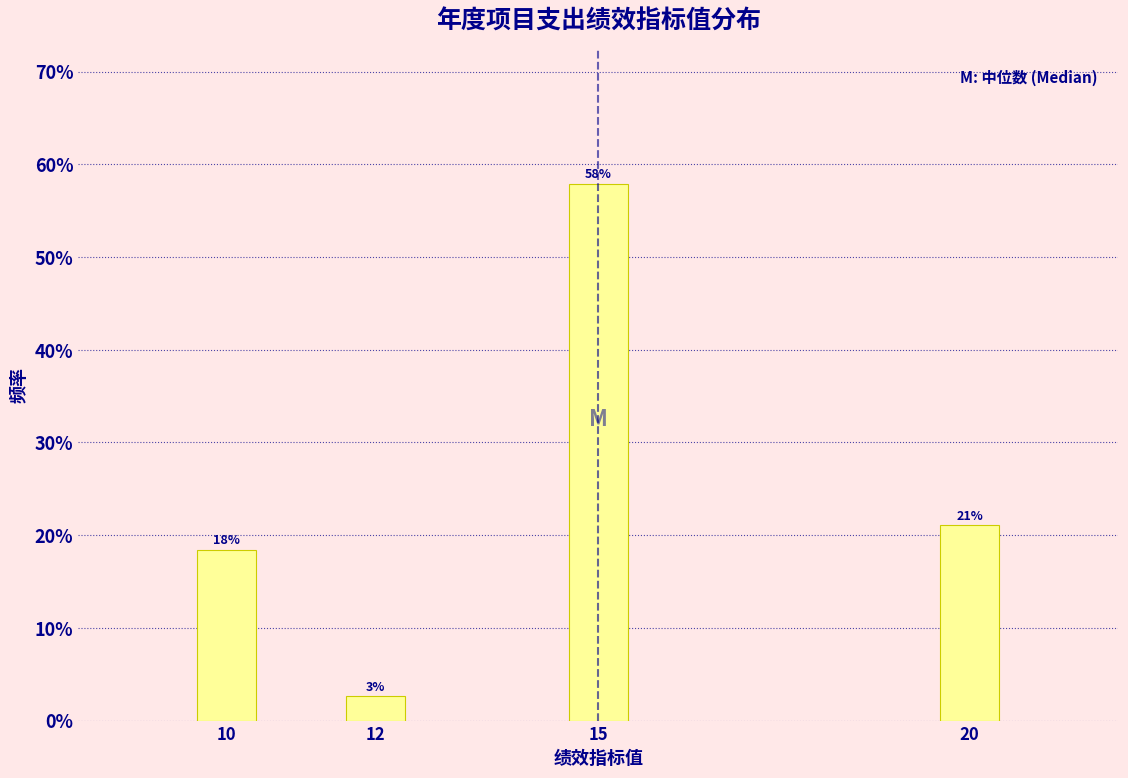

Which has a higher value, 12 or 20?

20